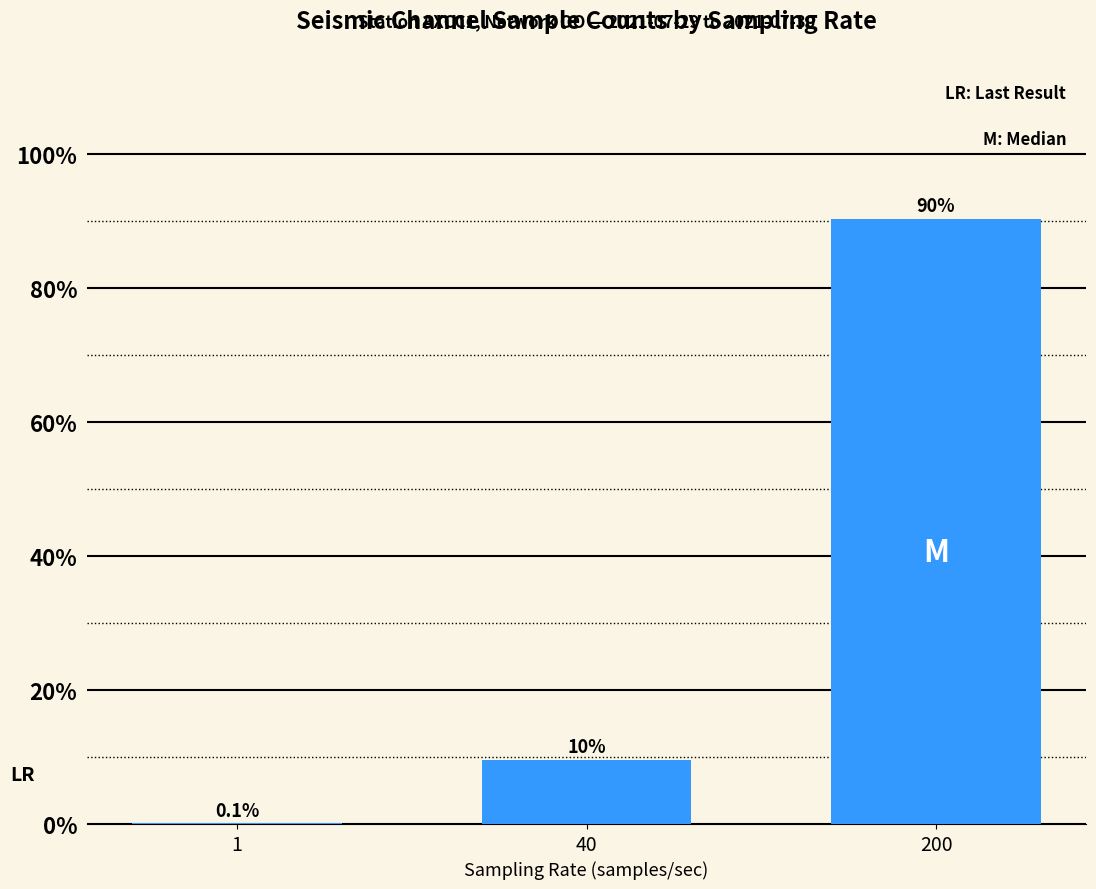

What is the change in value from 40 to 200?

+101189959